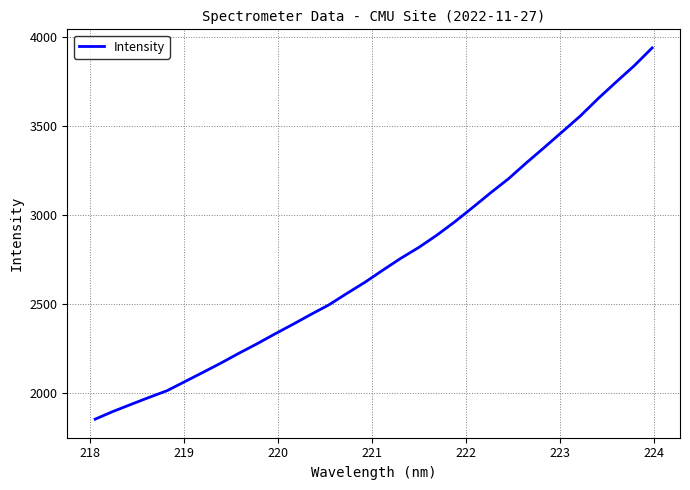

What is the minimum value shown in the chart?

1852.0